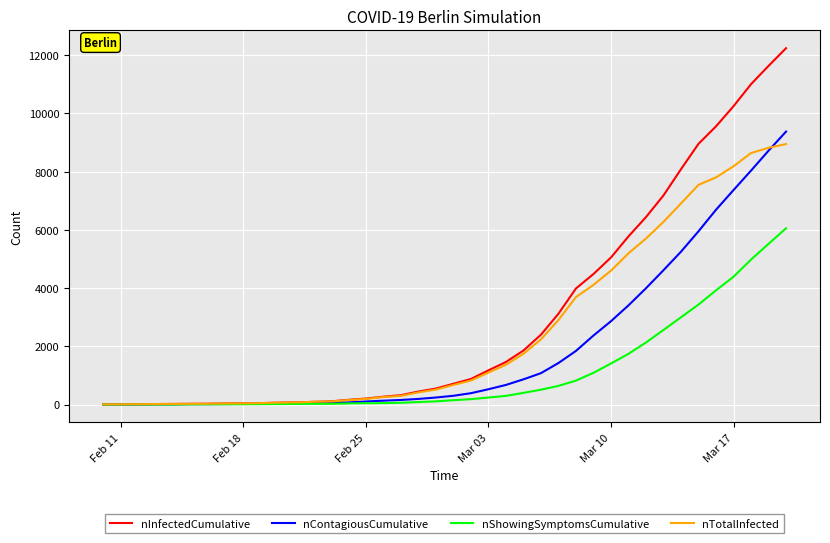

What is the maximum value for nTotalInfected?

8944